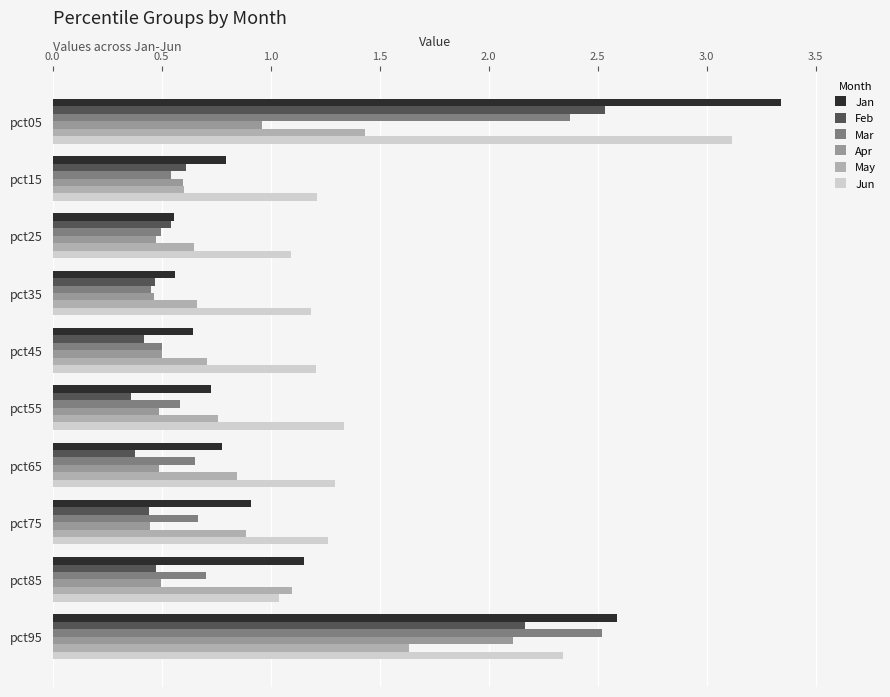

How many distinct data groups are displayed?

6